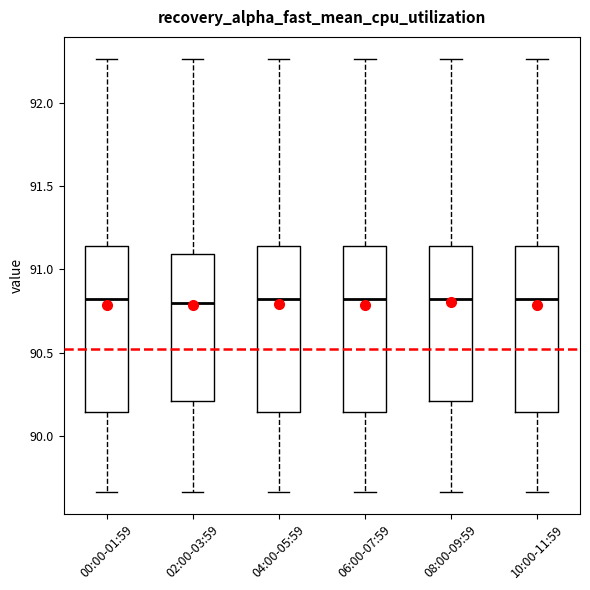

Where does the upper whisker of the box for 04:00-05:59 end on the y-axis? The values are not printed on the chart, so give them approximately, as read against the axis.

92.25